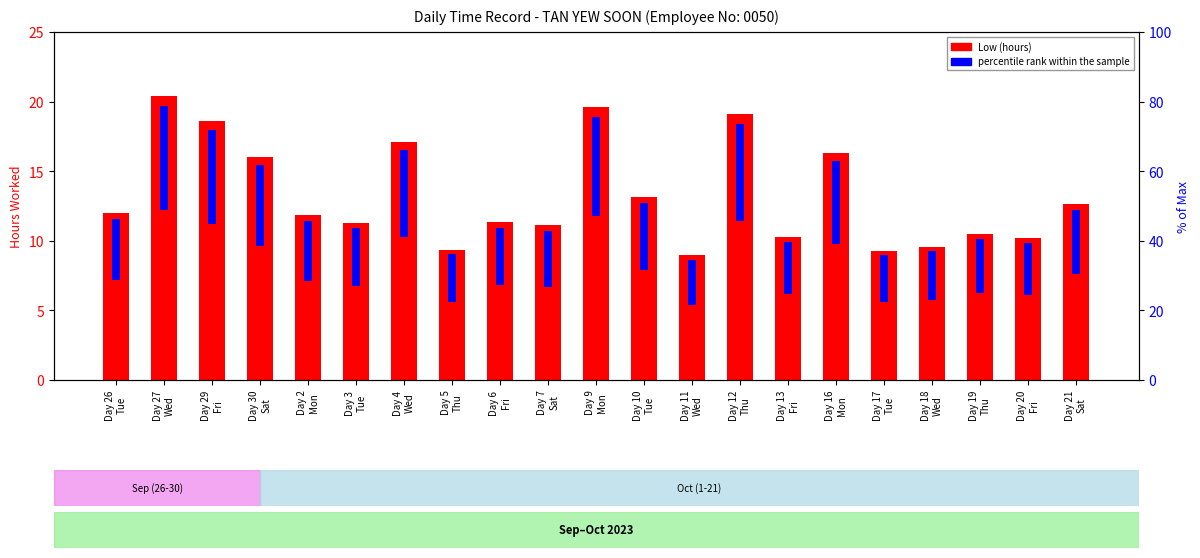

Read the value at Day 27
Wed.

20.4